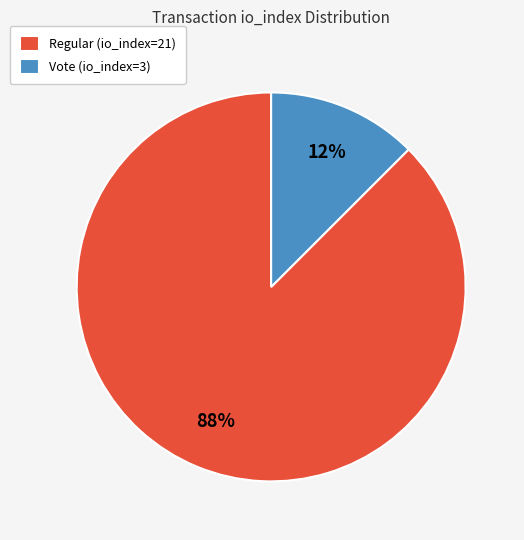

Is it true that Regular (io_index=21) is 98% of the pie?

False